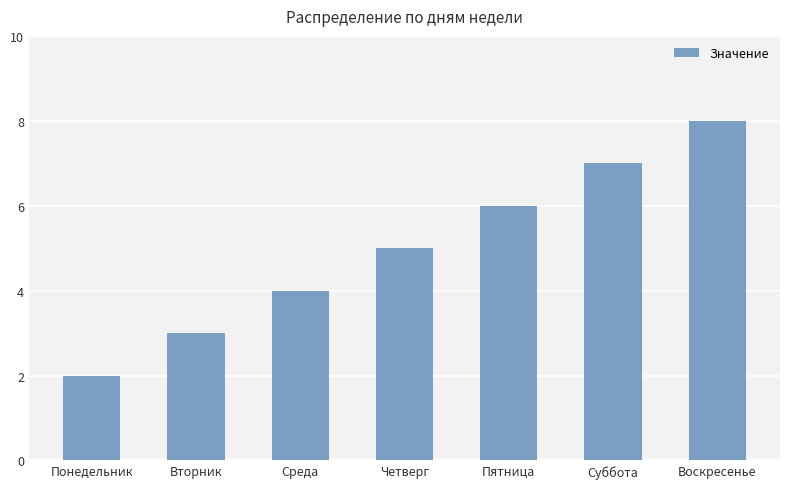

Reading left to right, transcribe all the data shown in this chart.

Понедельник=2	Вторник=3	Среда=4	Четверг=5	Пятница=6	Суббота=7	Воскресенье=8